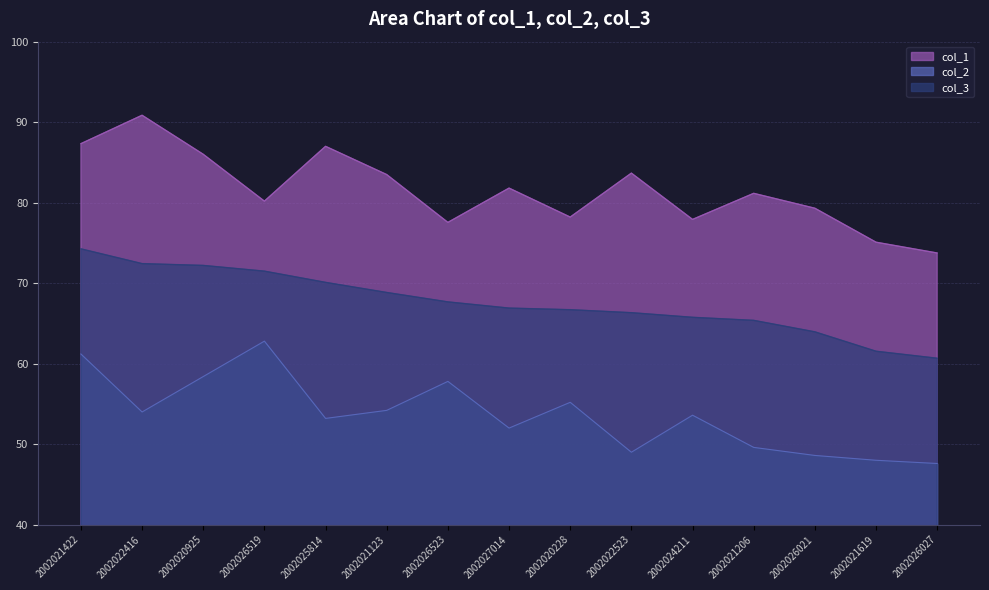

What is the value of the col_2 point at the 2nd from the left?

54.0